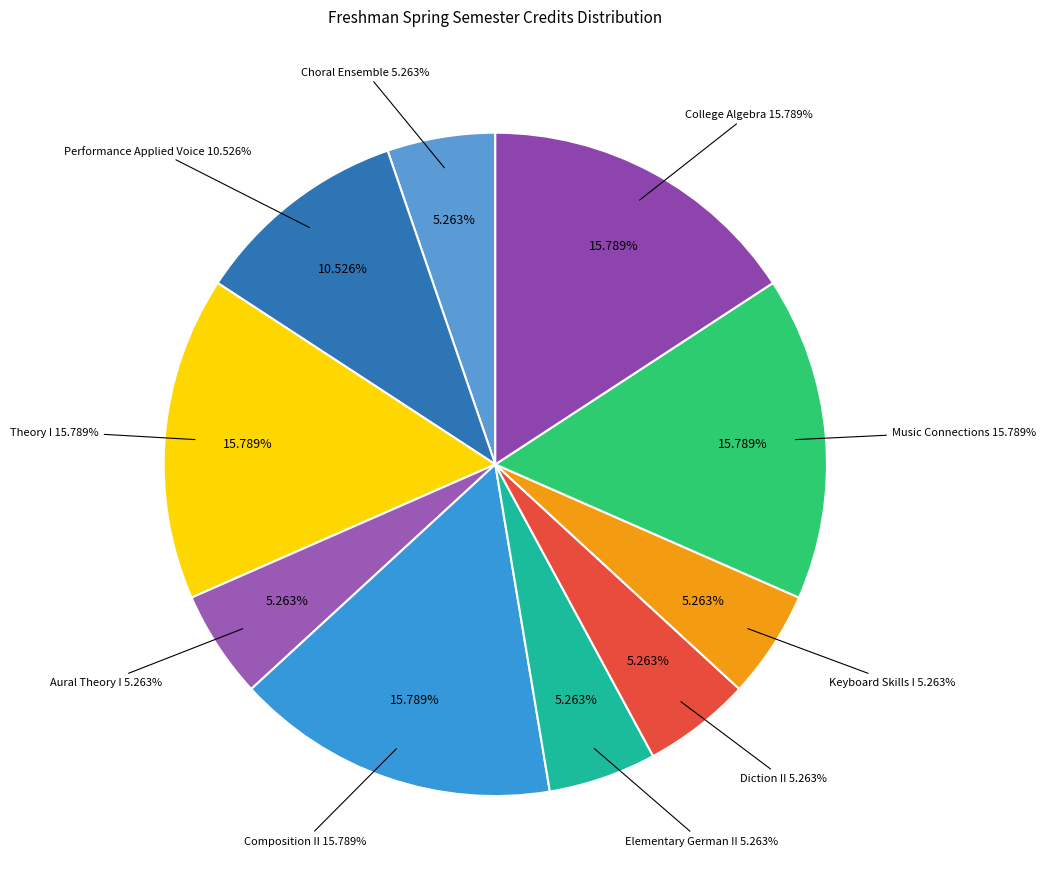

Does Recital Attendance account for over 50% of the chart?

No